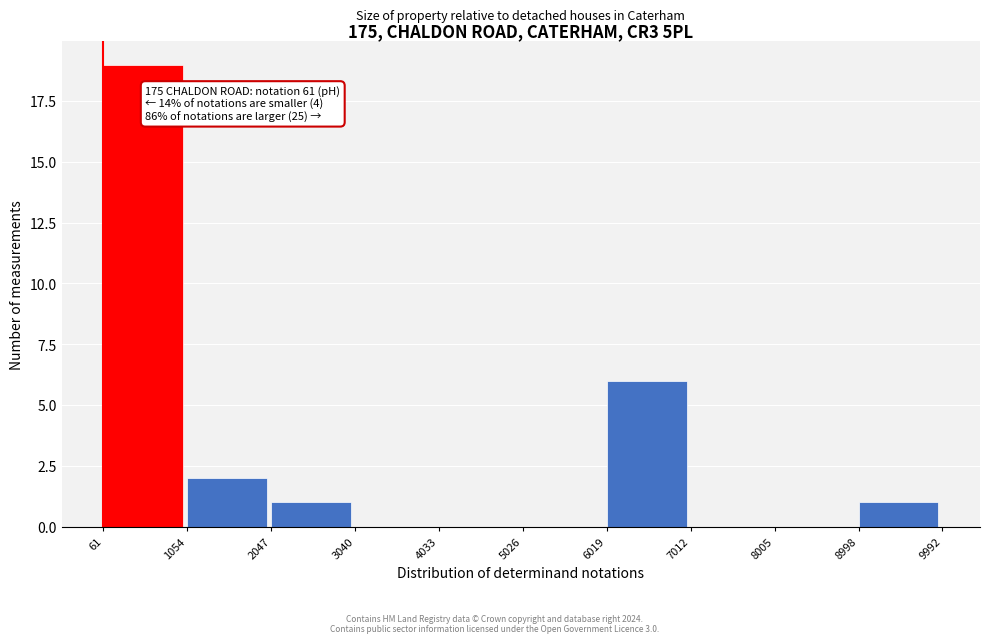

Over which range of the x-axis is the bar tallest?

61 to 1054